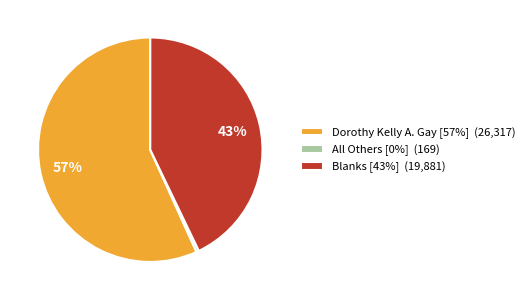

Is the sum of All Others [0%] (169) and Blanks [43%] (19,881) greater than half?

No